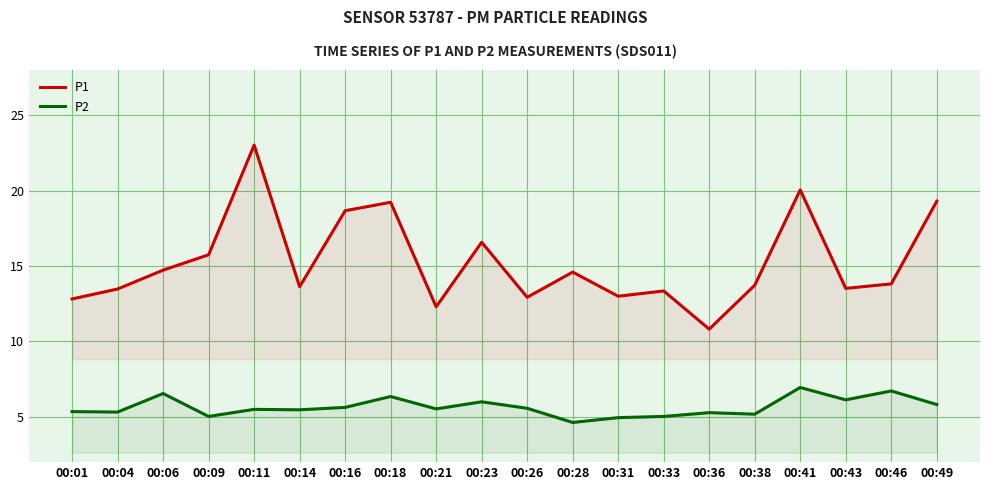

What is the difference between the maximum and minimum values in the P1 series?

12.2